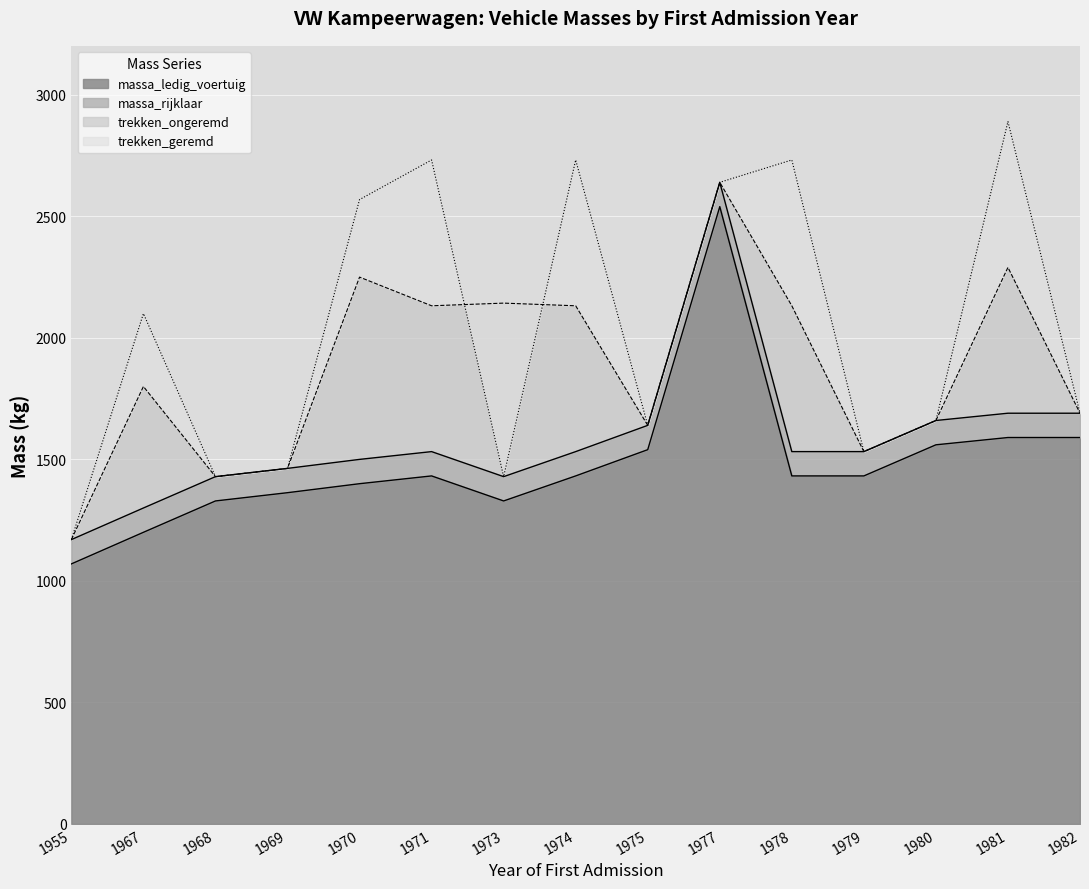

The massa_ledig_voertuig series shows 1200 at 1967. True or false?

True